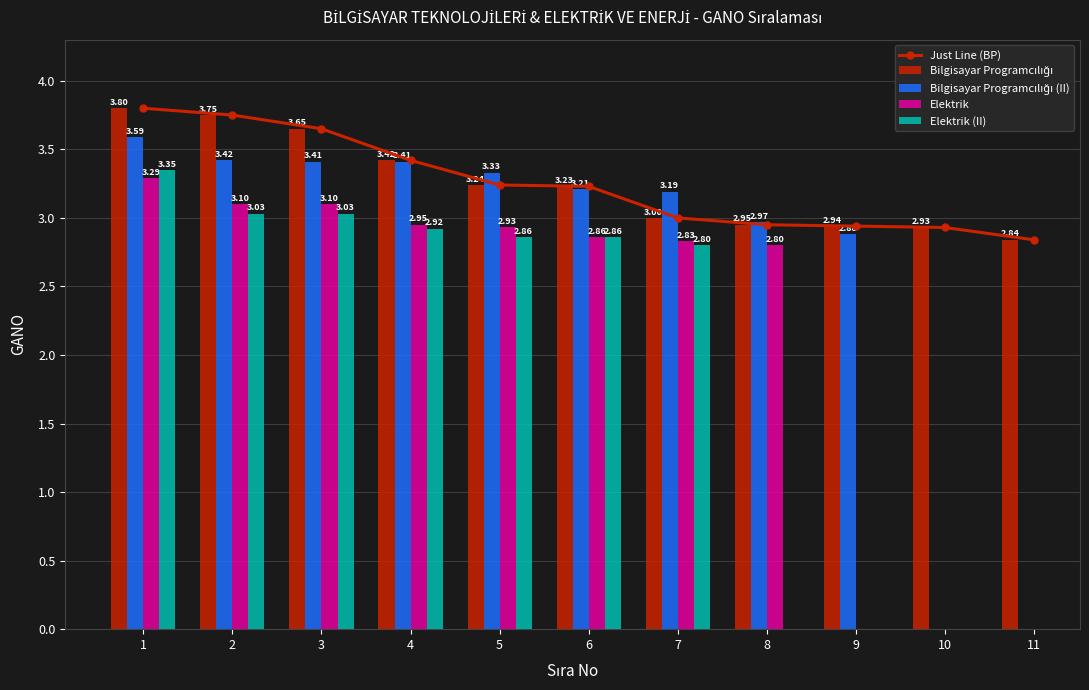

What are all the series names shown in the legend?

Just Line (BP), Bilgisayar Programcılığı, Bilgisayar Programcılığı (II), Elektrik, Elektrik (II)